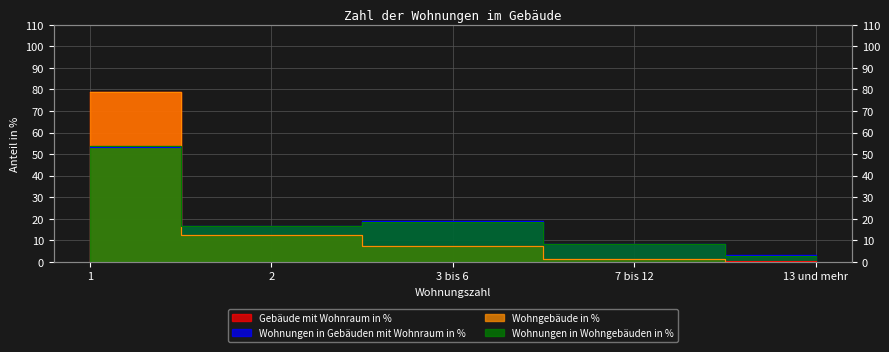

Rank the series by their maximum value, from highest to lowest.

Wohngebäude in %, Gebäude mit Wohnraum in %, Wohnungen in Wohngebäuden in %, Wohnungen in Gebäuden mit Wohnraum in %